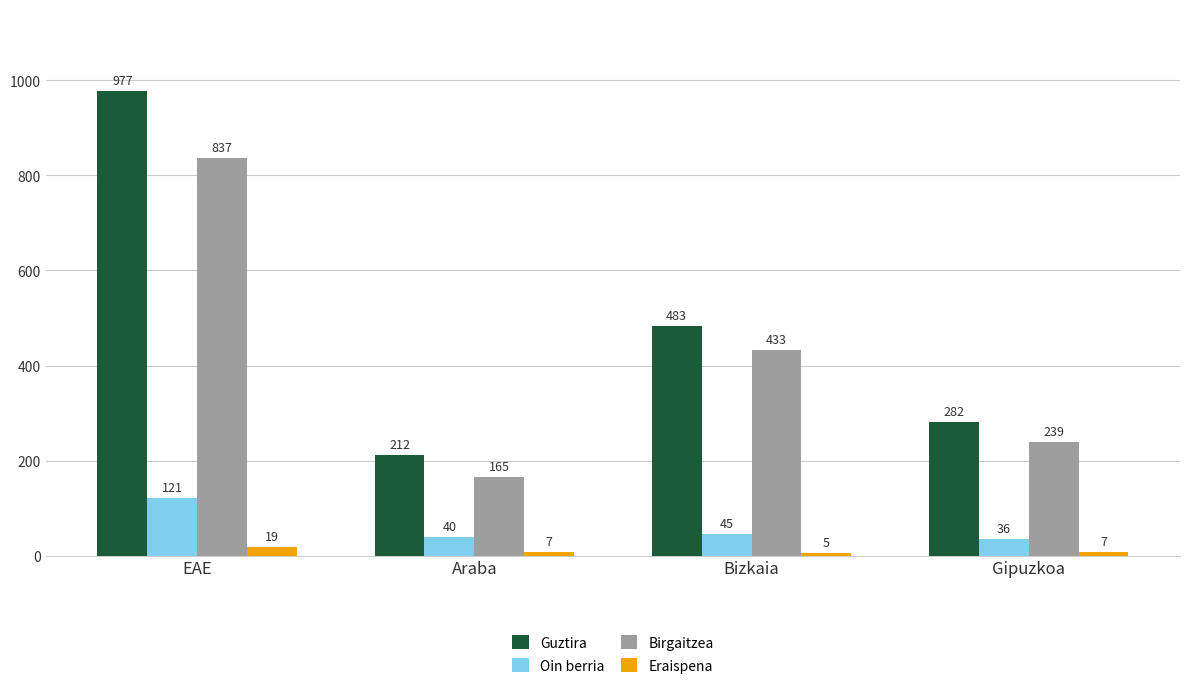

True or false: Birgaitzea has a value of 108 at Araba.

False